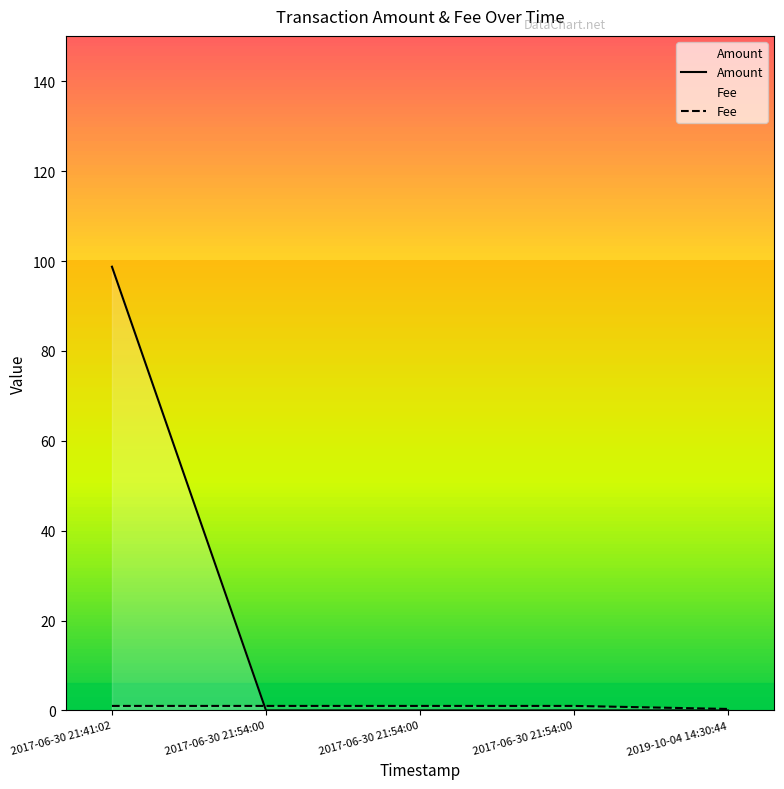

What is the approximate value of Fee at 2017-06-30 21:54:00?

1.0